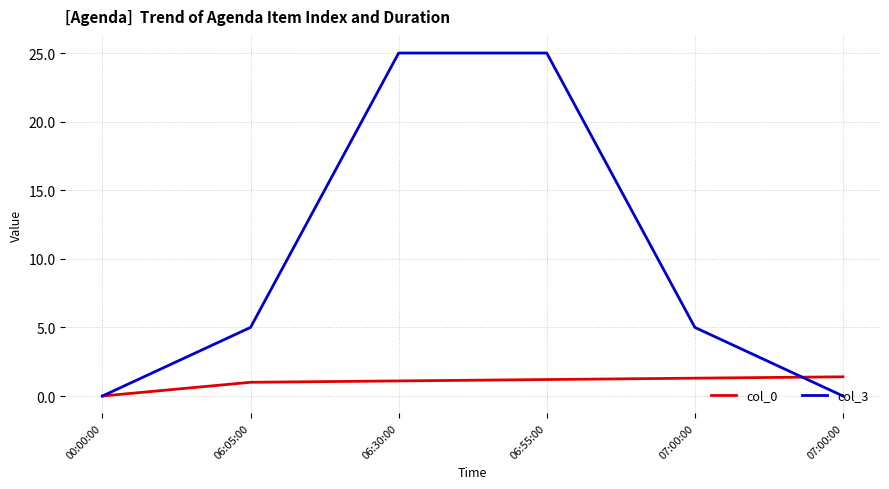

How many lines are shown in the chart?

2